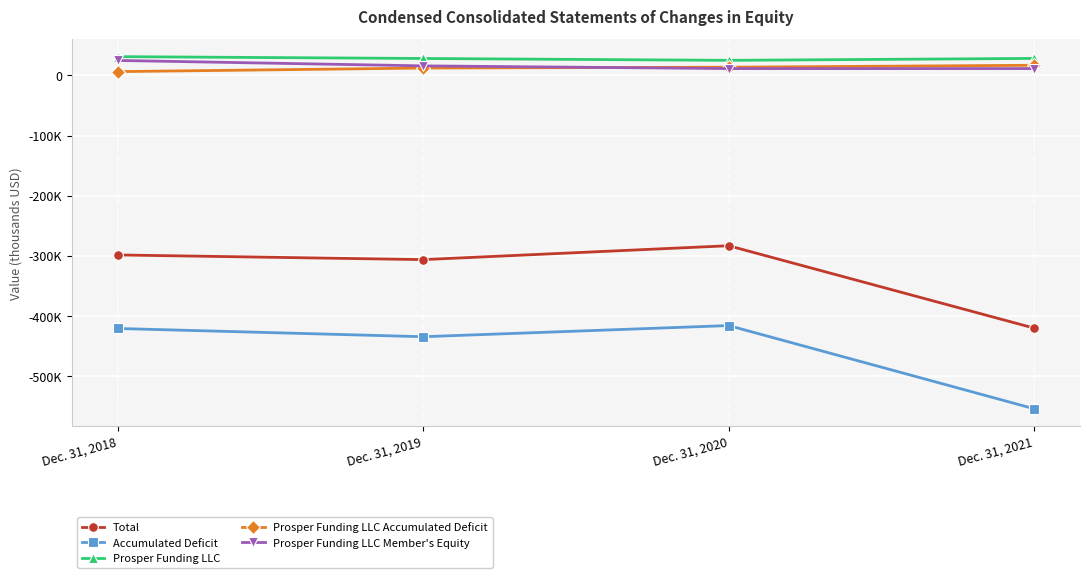

Does the chart have visible grid lines?

Yes